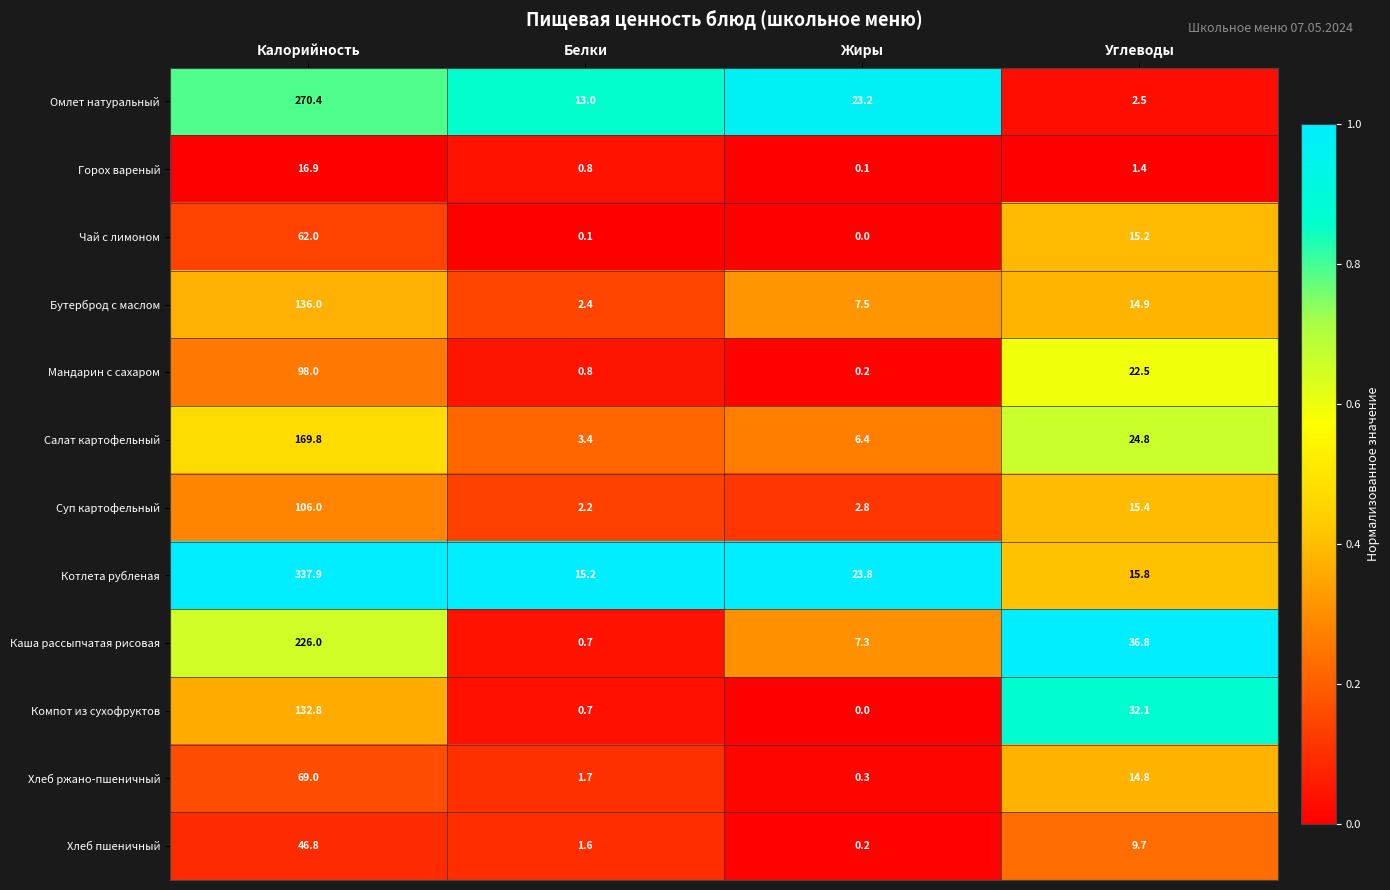

What is the difference between the highest and lowest values at Жиры?

23.8